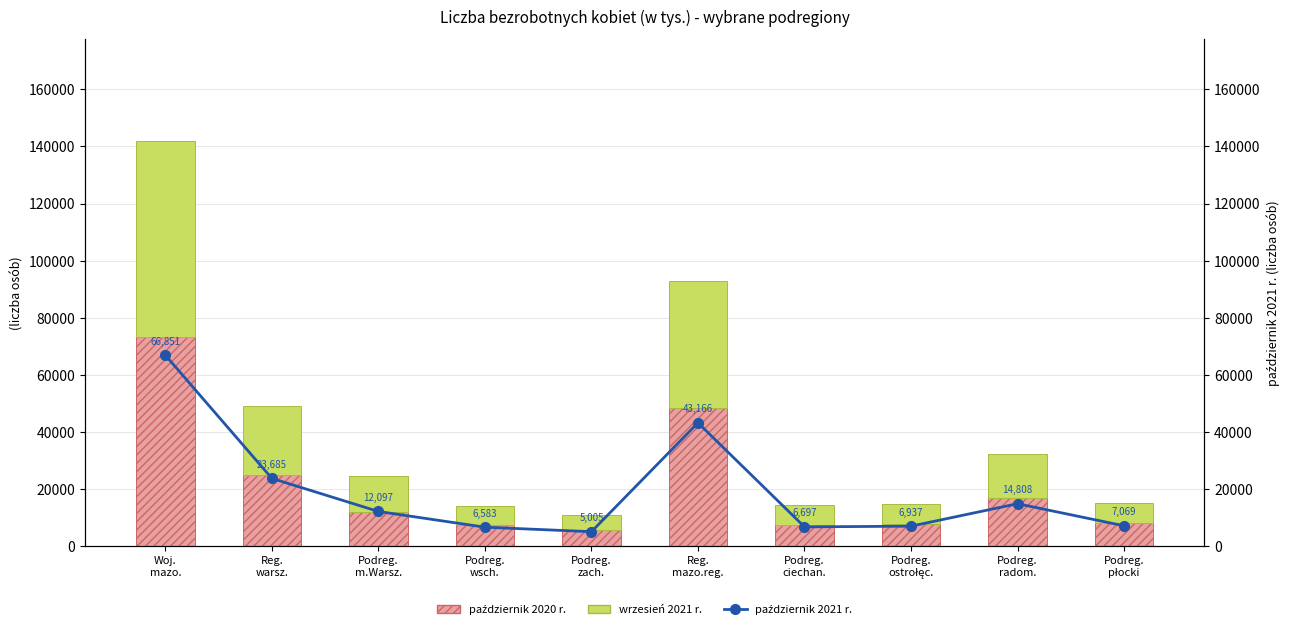

What is the difference between the wrzesień 2021 r. values at Podreg.
ostrołęc. and Woj.
mazo.?

61835